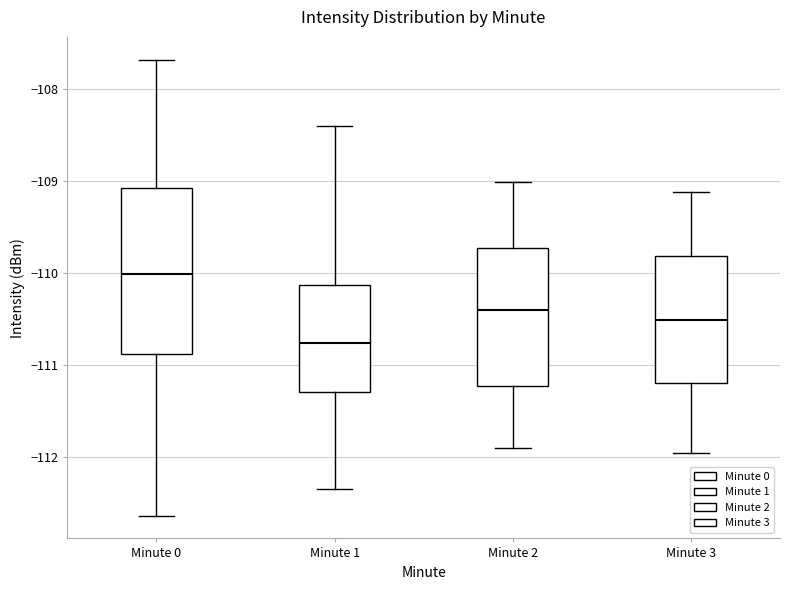

Which box's median line is the highest?

Minute 0